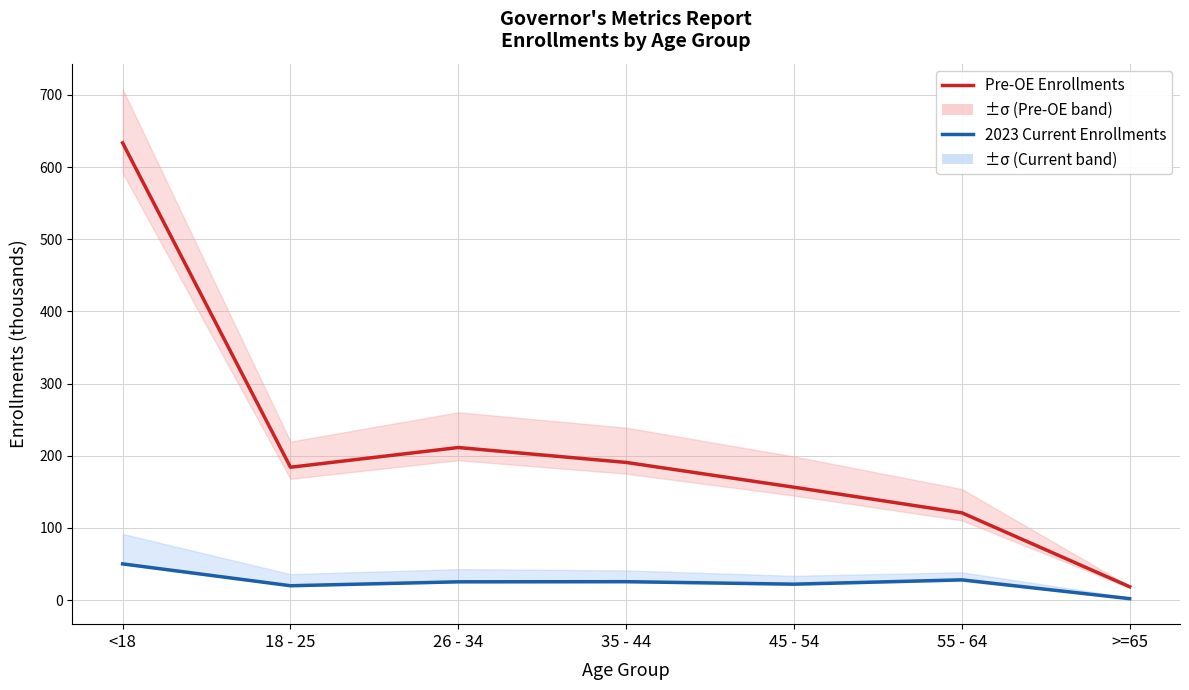

What position from the left is 35 - 44?

4